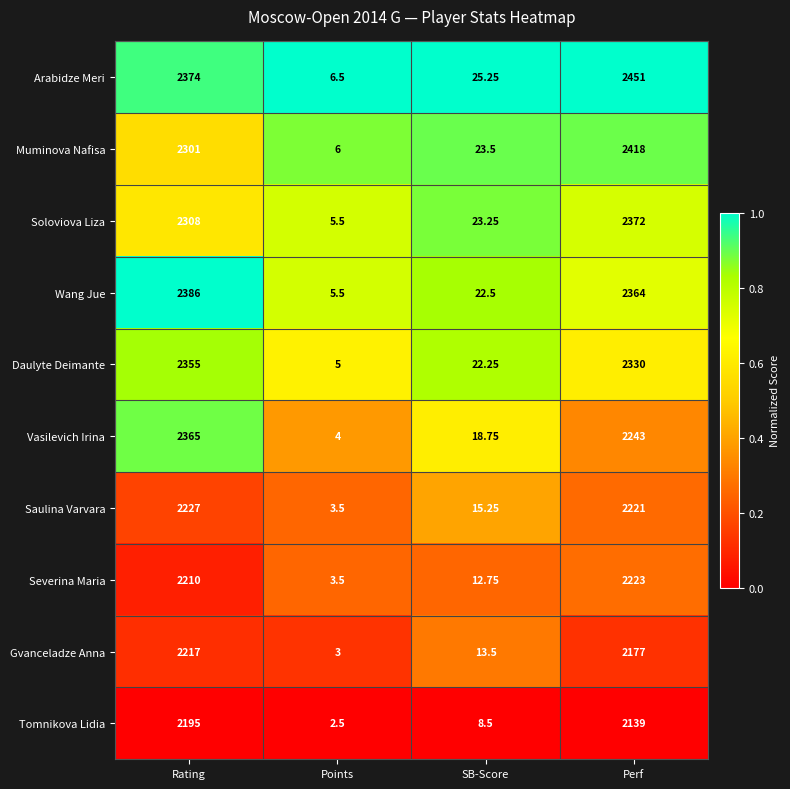

Which series has the largest total across all categories?

Arabidze Meri